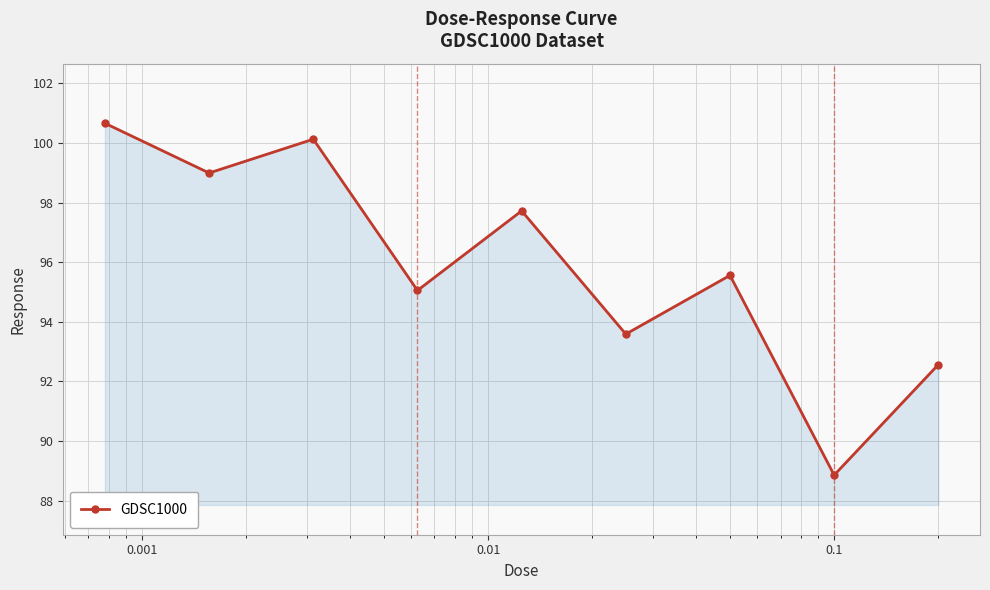

What is the value of the 3rd point from the left?

100.1